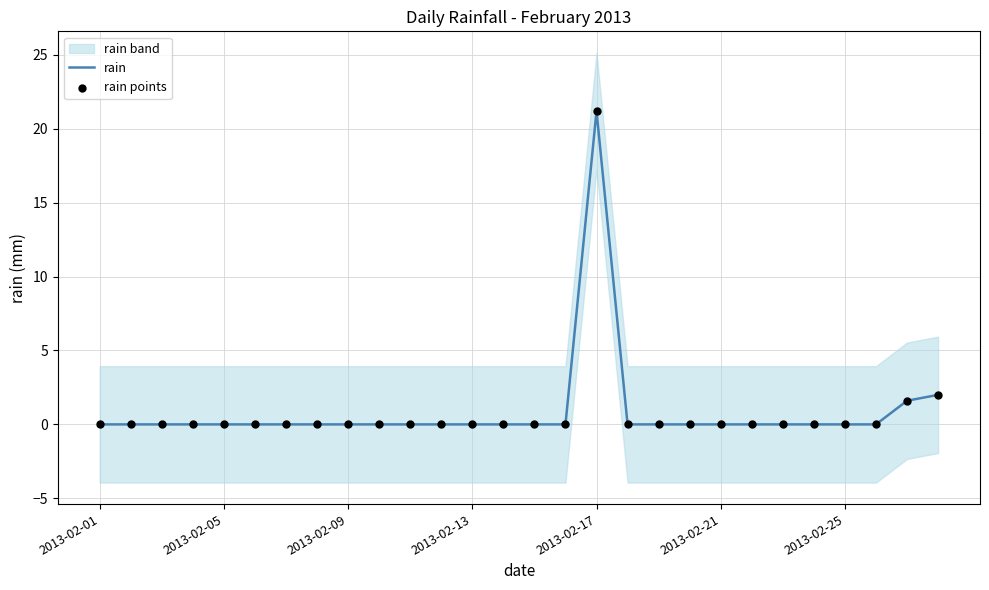

Which series has the largest Y range (max minus min)?

rain